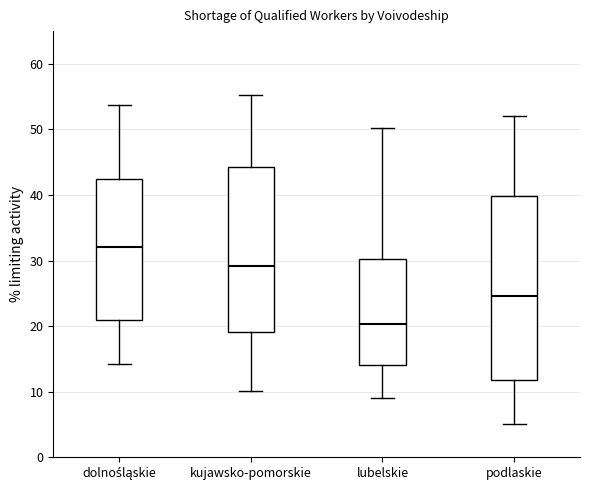

Where does the median line of the box for dolnośląskie sit on the y-axis? The values are not printed on the chart, so give them approximately, as read against the axis.

32